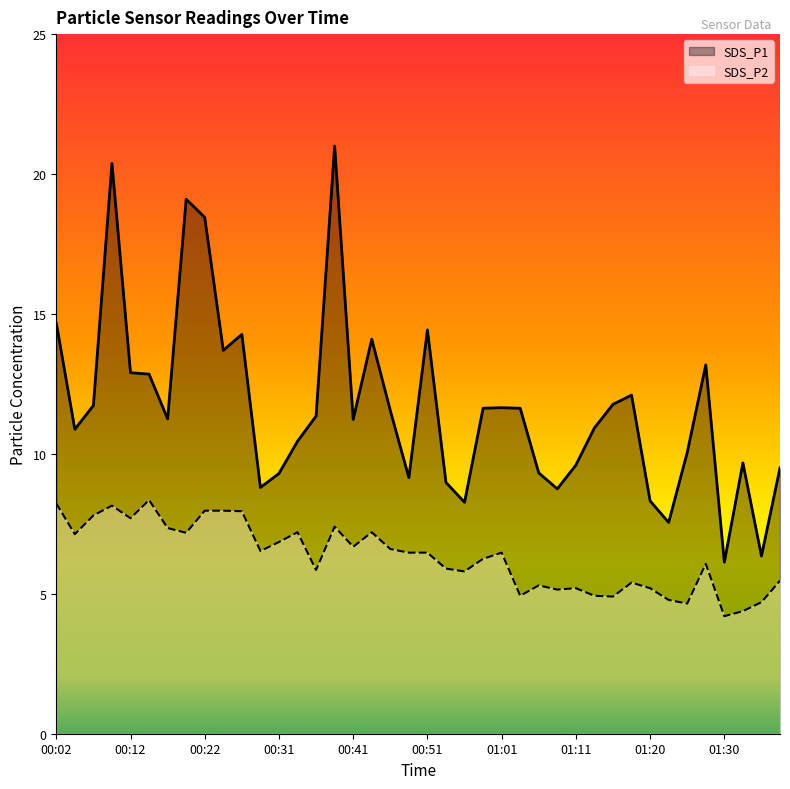

Reading right to left, what are all the values shown in this chart?

SDS_P1: 9.5	6.3	9.7	6.1	13.2	10.1	7.5	8.3	12.1	11.8	10.9	9.6	8.8	9.3	11.6	11.7	11.6	8.3	9.0	14.4	9.2	11.6	14.1	11.2	21.0	11.3	10.4	9.3	8.8	14.3	13.7	18.4	19.1	11.2	12.8	12.9	20.4	11.7	10.9	14.7
SDS_P2: 5.5	4.7	4.4	4.2	6.1	4.7	4.8	5.2	5.4	4.9	4.9	5.2	5.2	5.3	4.9	6.5	6.2	5.8	5.9	6.5	6.5	6.6	7.2	6.7	7.4	5.8	7.2	6.8	6.5	8.0	8.0	8.0	7.2	7.3	8.3	7.7	8.2	7.8	7.1	8.2